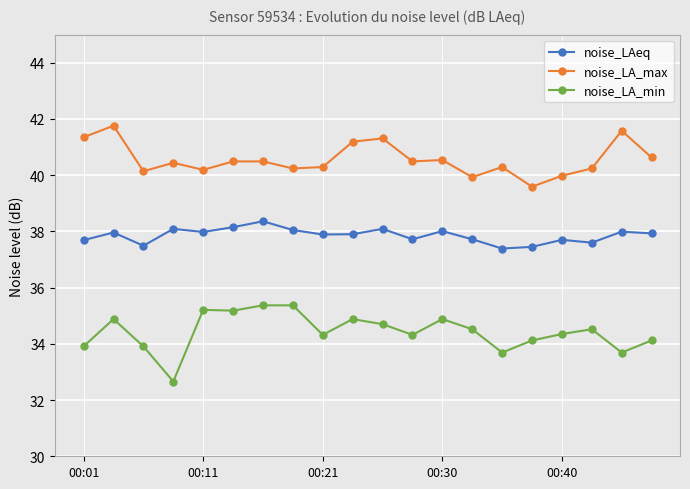

How many values in the noise_LA_min series exceed 34?

15